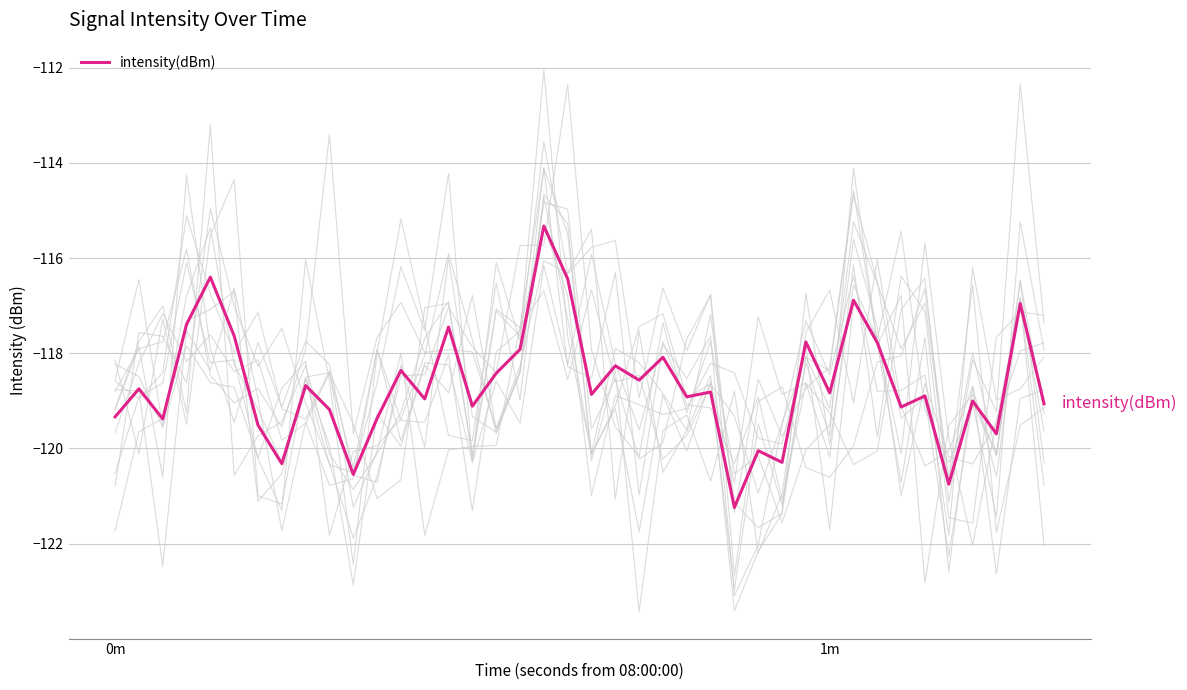

What is the sum of all values?

-4746.3